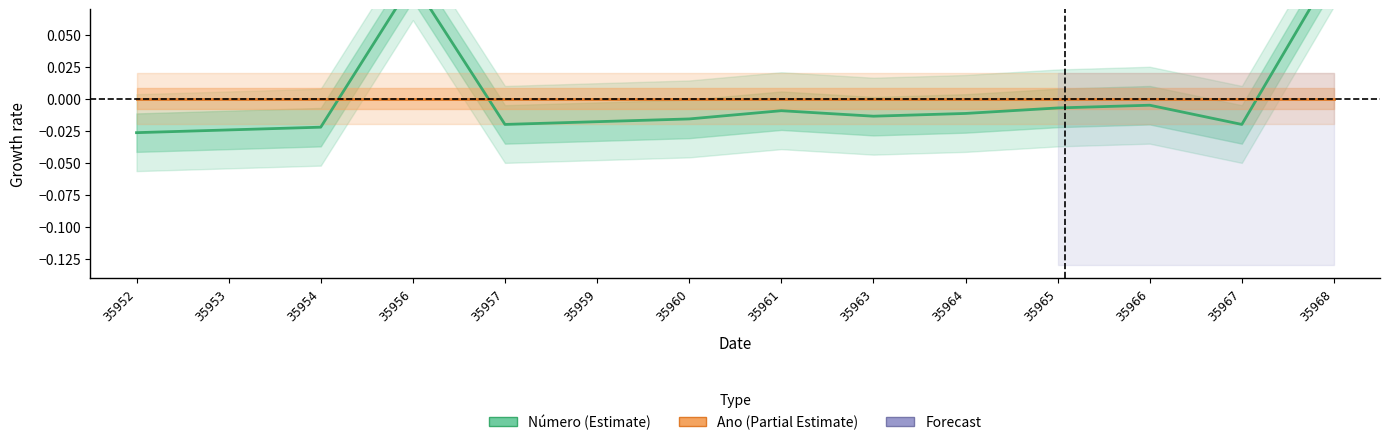

What is the difference between the highest and lowest values at 35968?

0.1